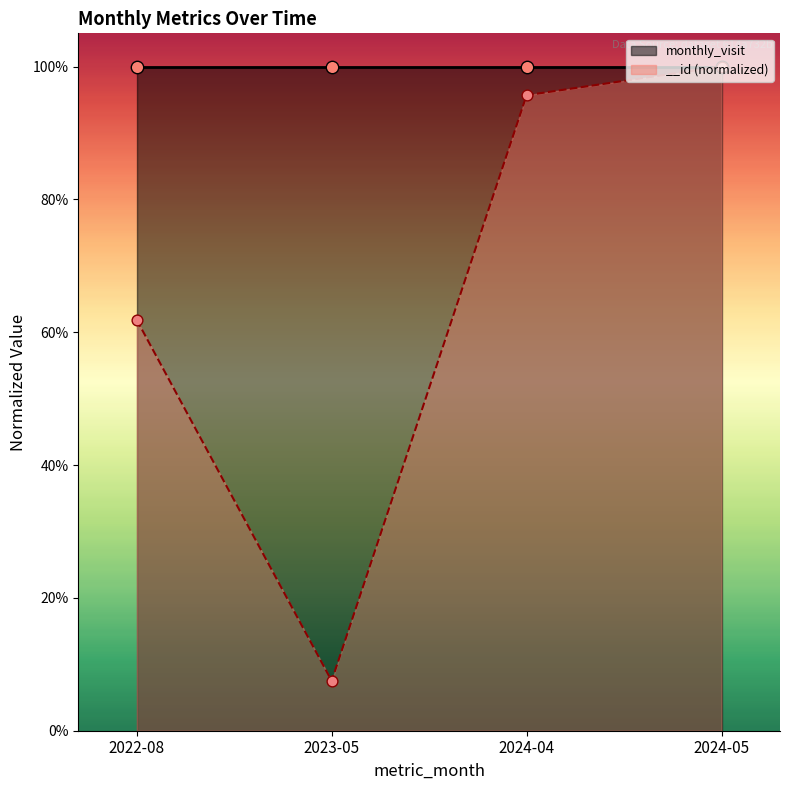

What is the change in value from 2022-08 to 2024-04?

+0.3